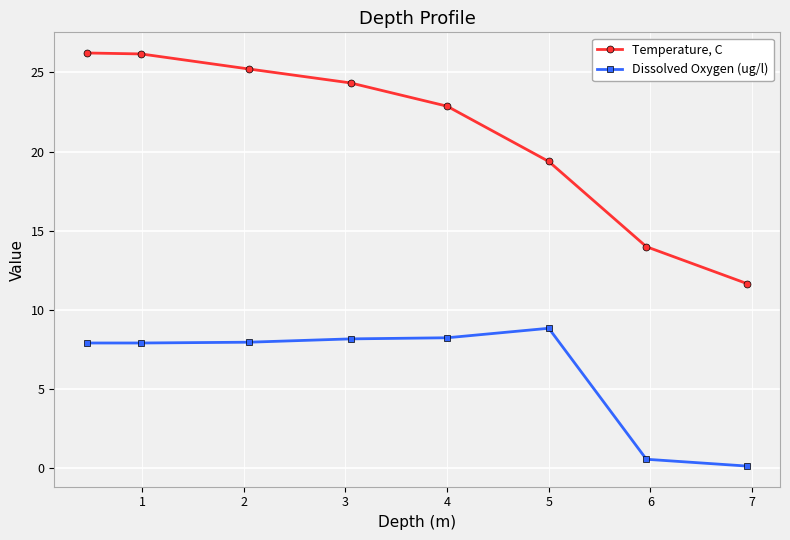

Which series has the largest range (max minus min)?

Temperature, C